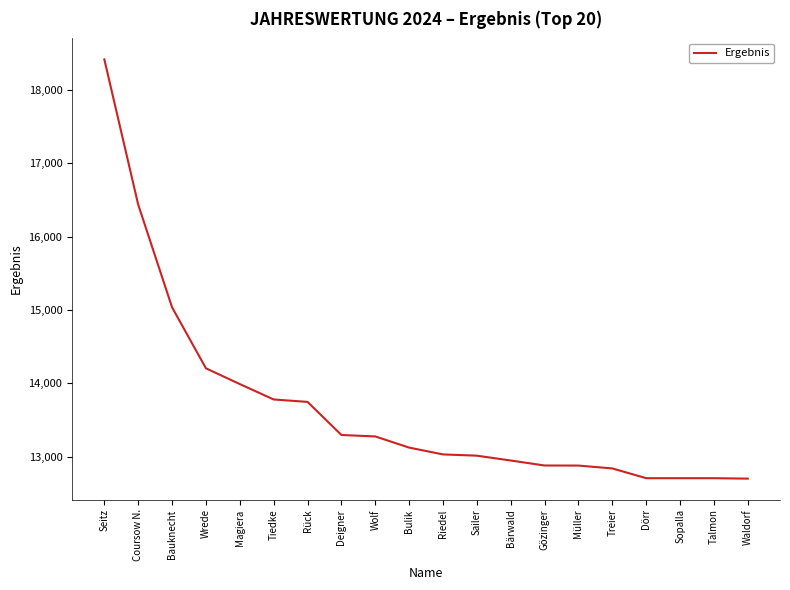

Which has a higher value, Riedel or Wolf?

Wolf